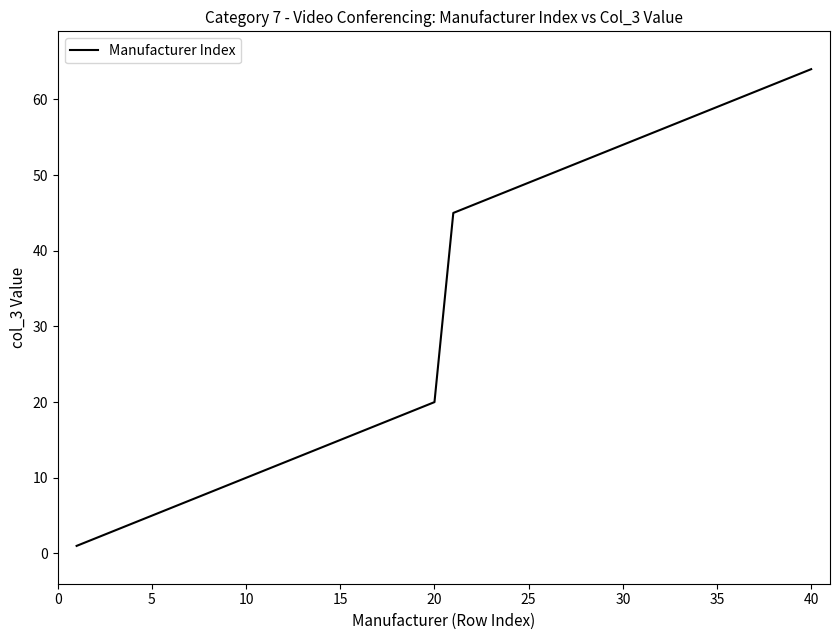

What is the maximum value shown in the chart?

64